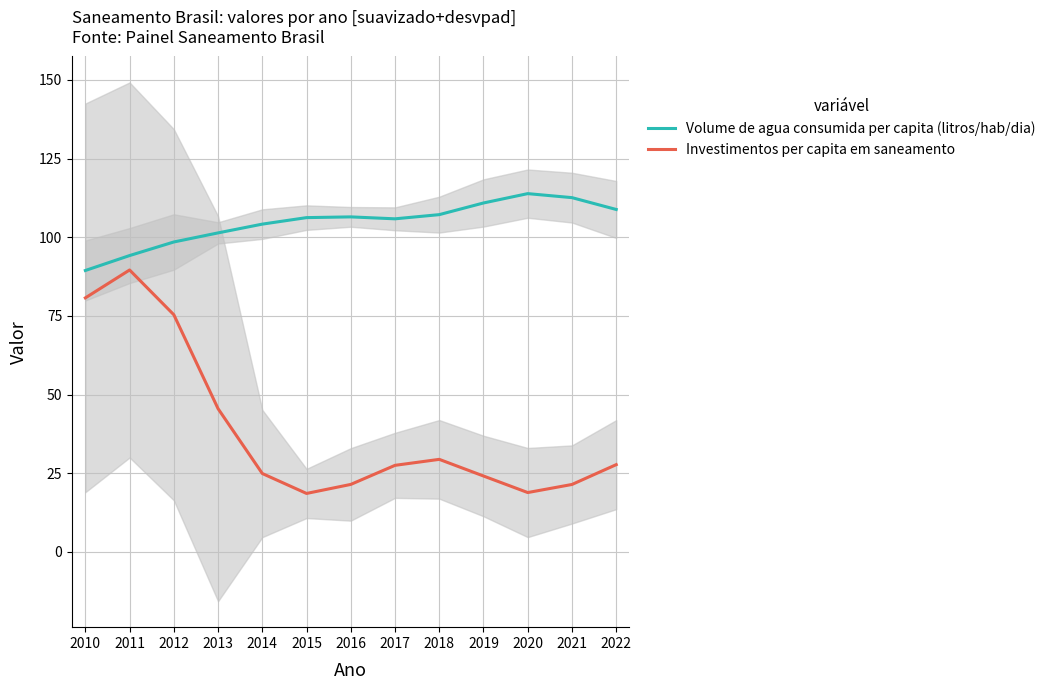

Which series has the largest range (max minus min)?

Investimentos per capita em saneamento